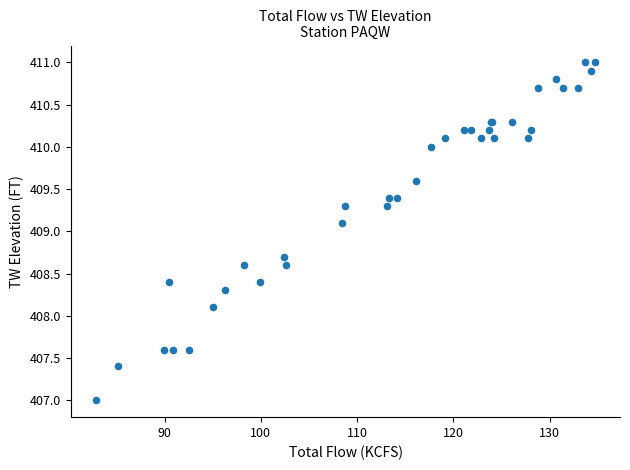

What Y value in the scatter plot is closest to 409?

409.1